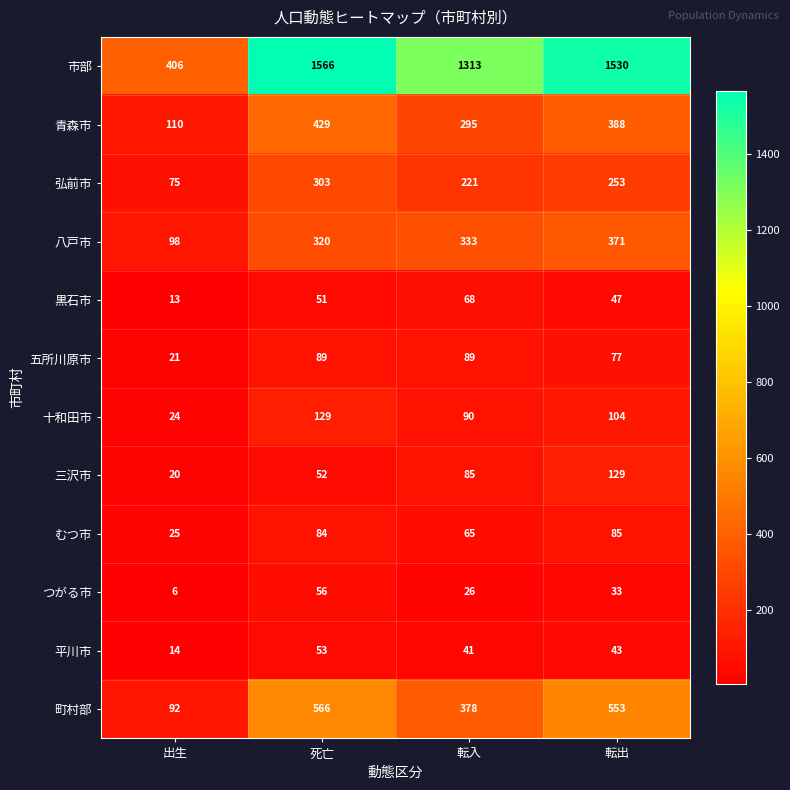

What is the minimum value shown in the chart?

6